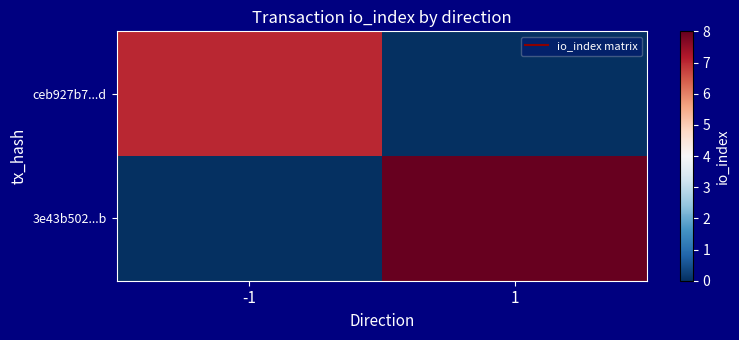

Count the number of categories in the chart.

2